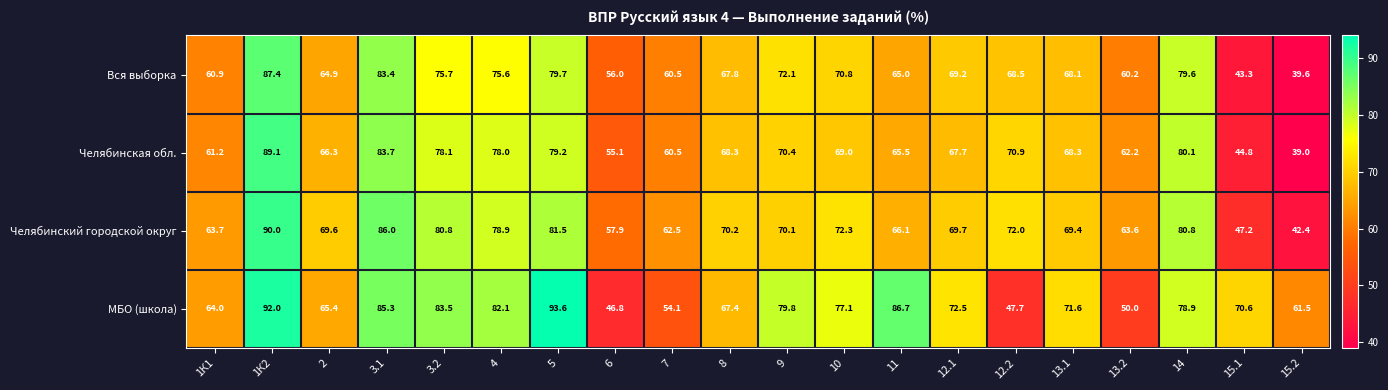

At which category is the sum across all series the highest?

1К2